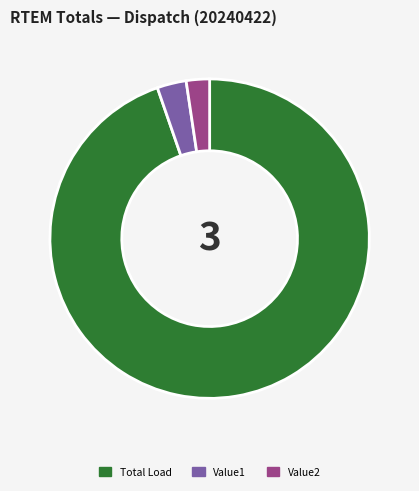

Is there any slice that represents more than half of the pie?

Yes